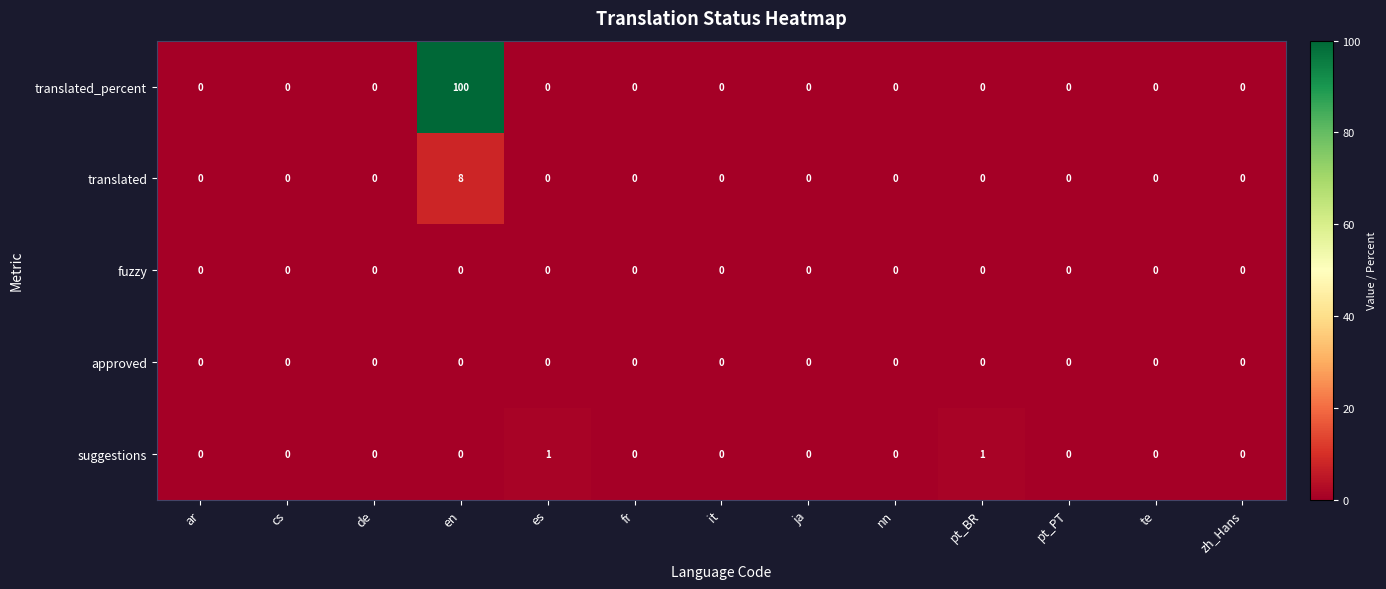

At which label does translated_percent reach its peak?

en